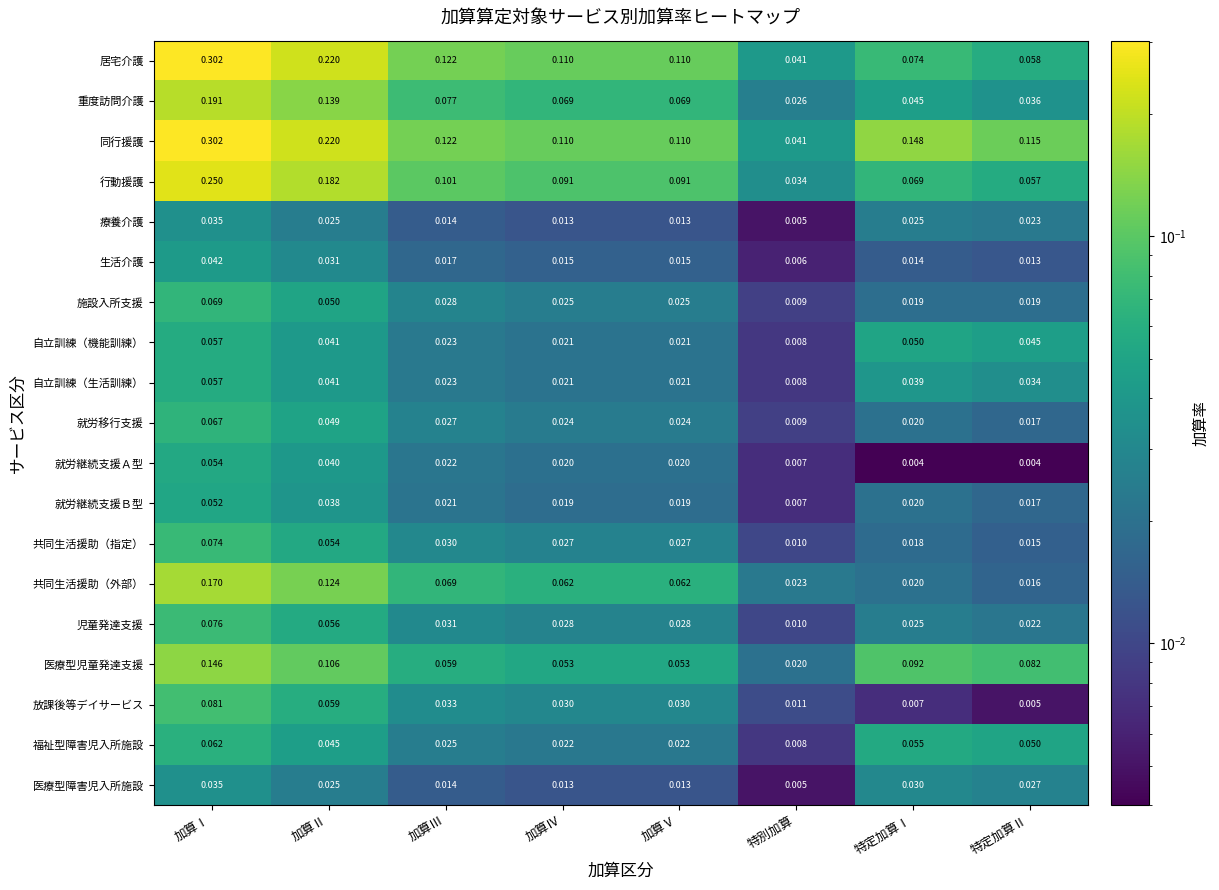

At which label does 自立訓練（機能訓練） reach its minimum?

特別加算